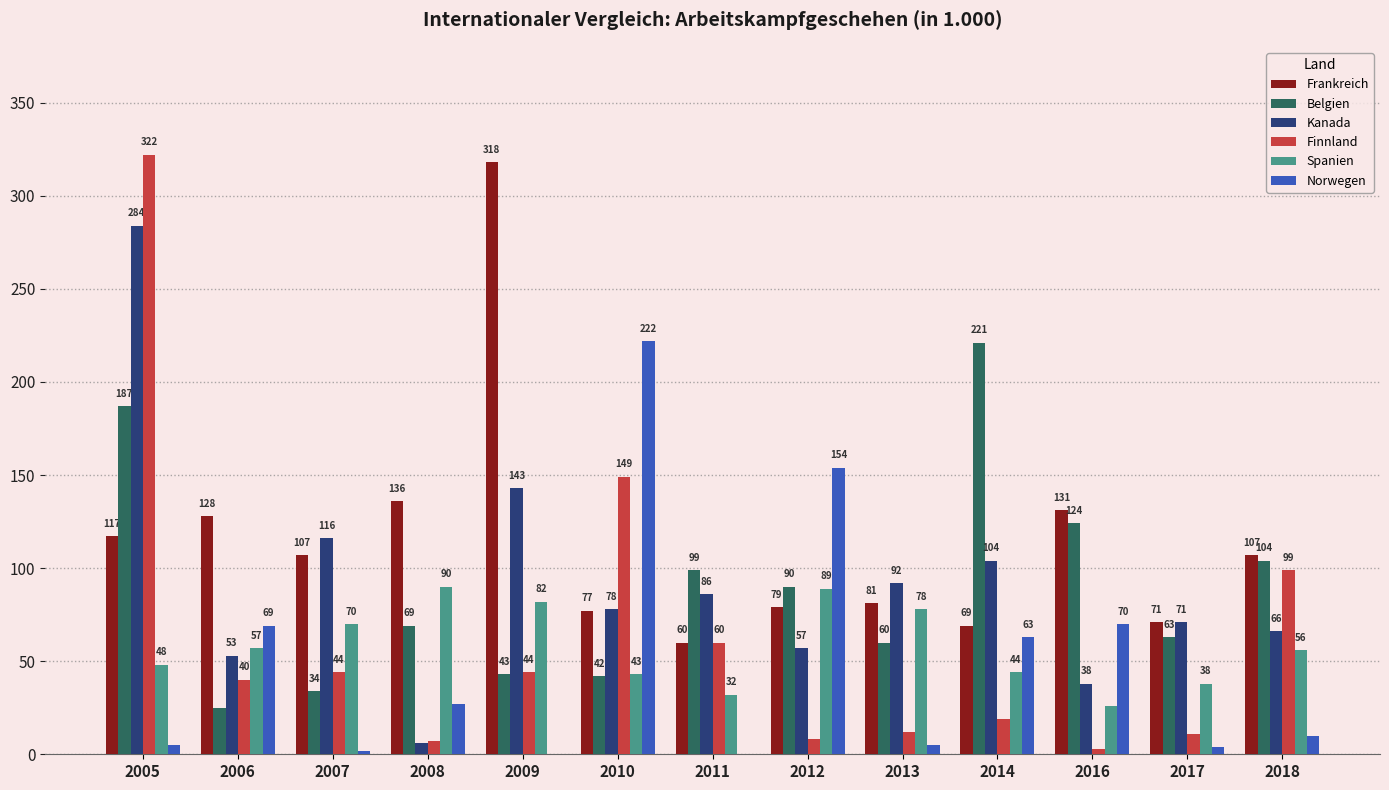

What is the average value of the Finnland series?

63